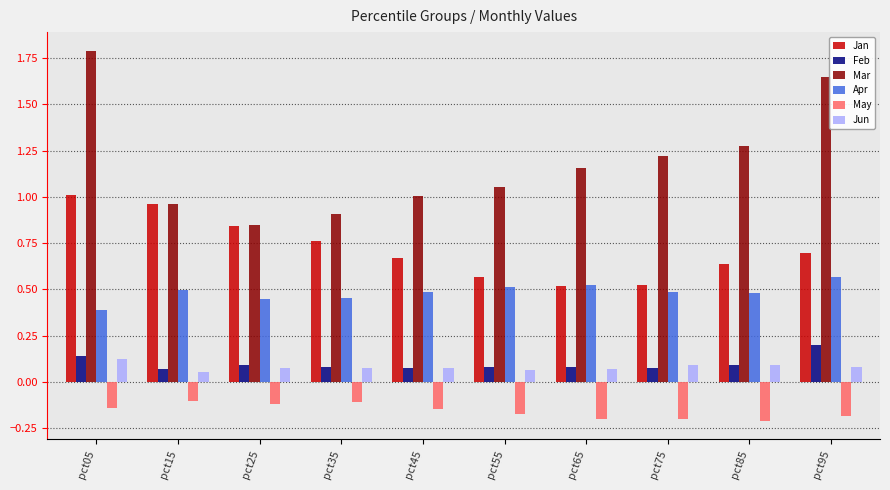

Which series changed the most between pct15 and pct95?

Mar